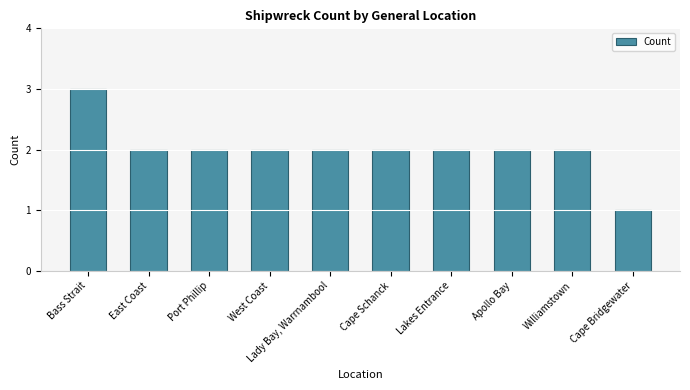

Is it true that the value at Cape Schanck is 2?

True